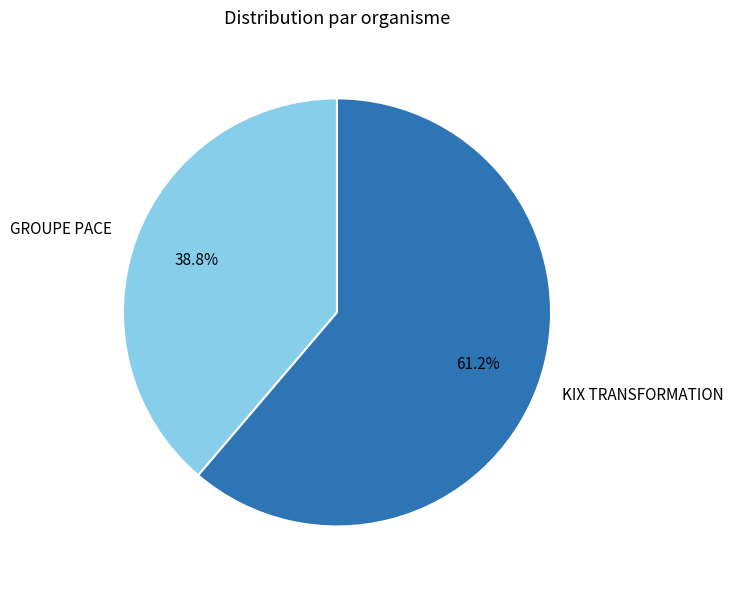

To the nearest percent, what is the combined percentage of KIX TRANSFORMATION and GROUPE PACE?

100%